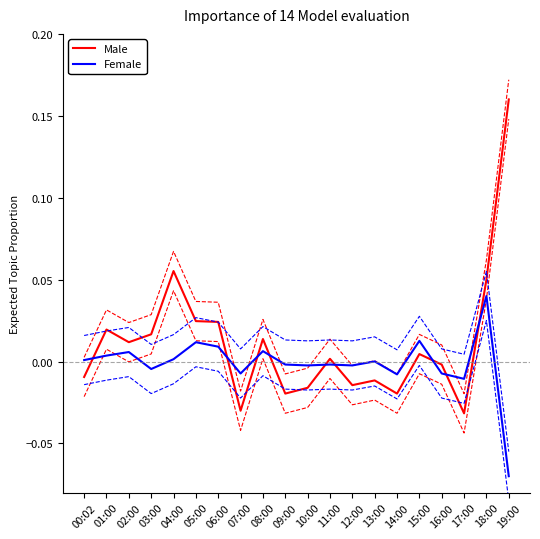

At which label does Female first exceed 0?

00:02